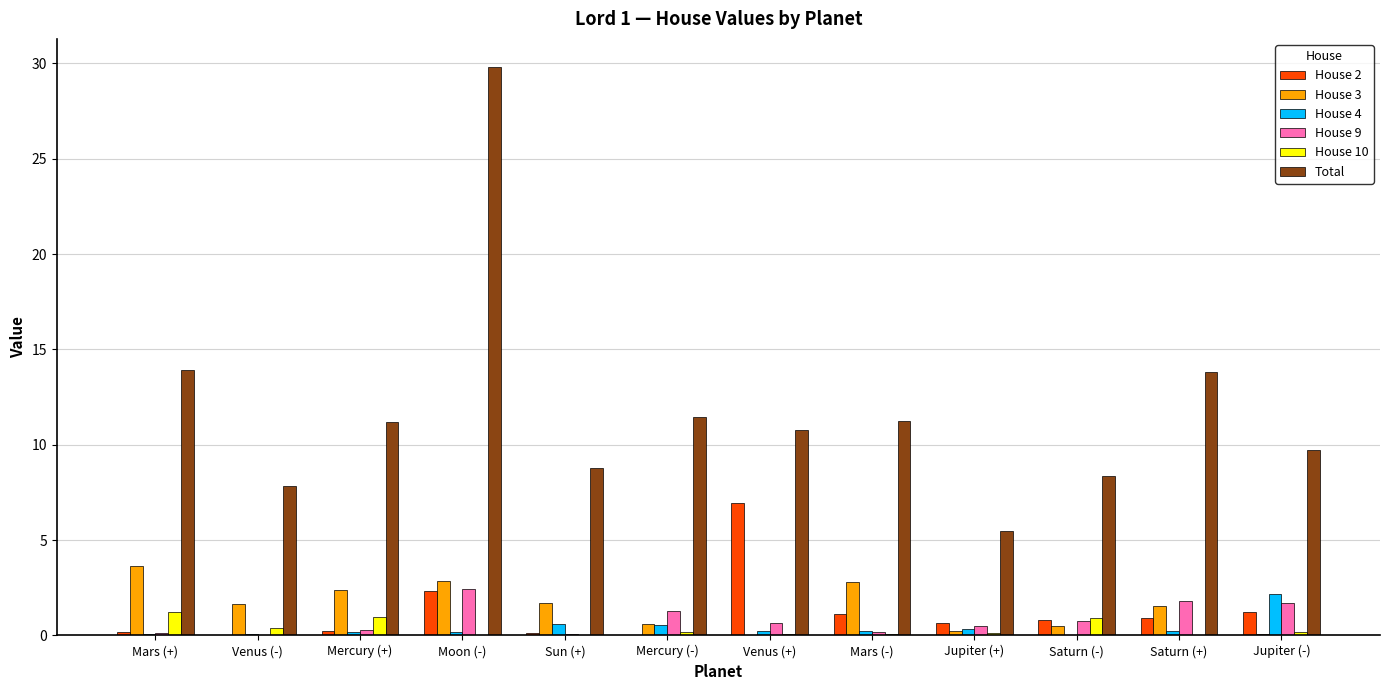

How many distinct data groups are displayed?

6